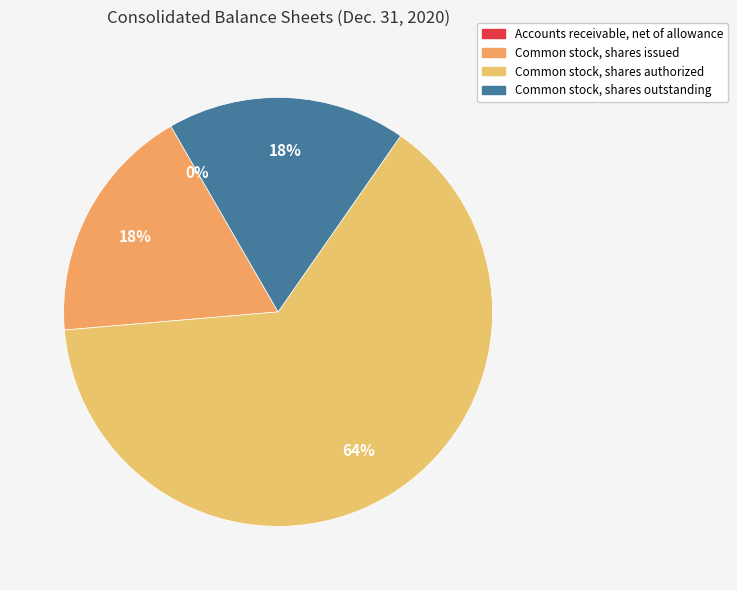

Does any single category account for the majority?

Yes